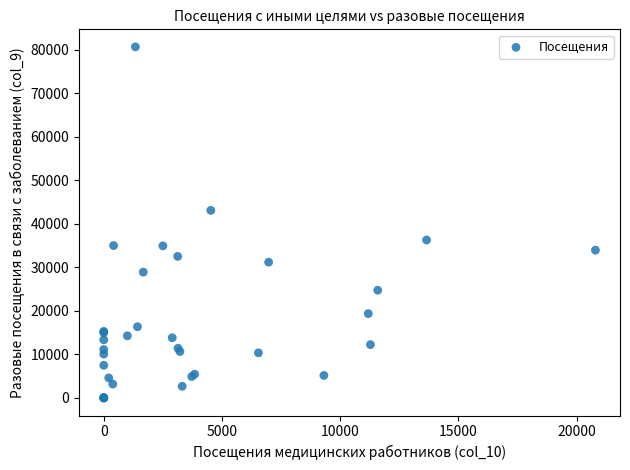

What Y value in the scatter plot is closest to 40346?

43118